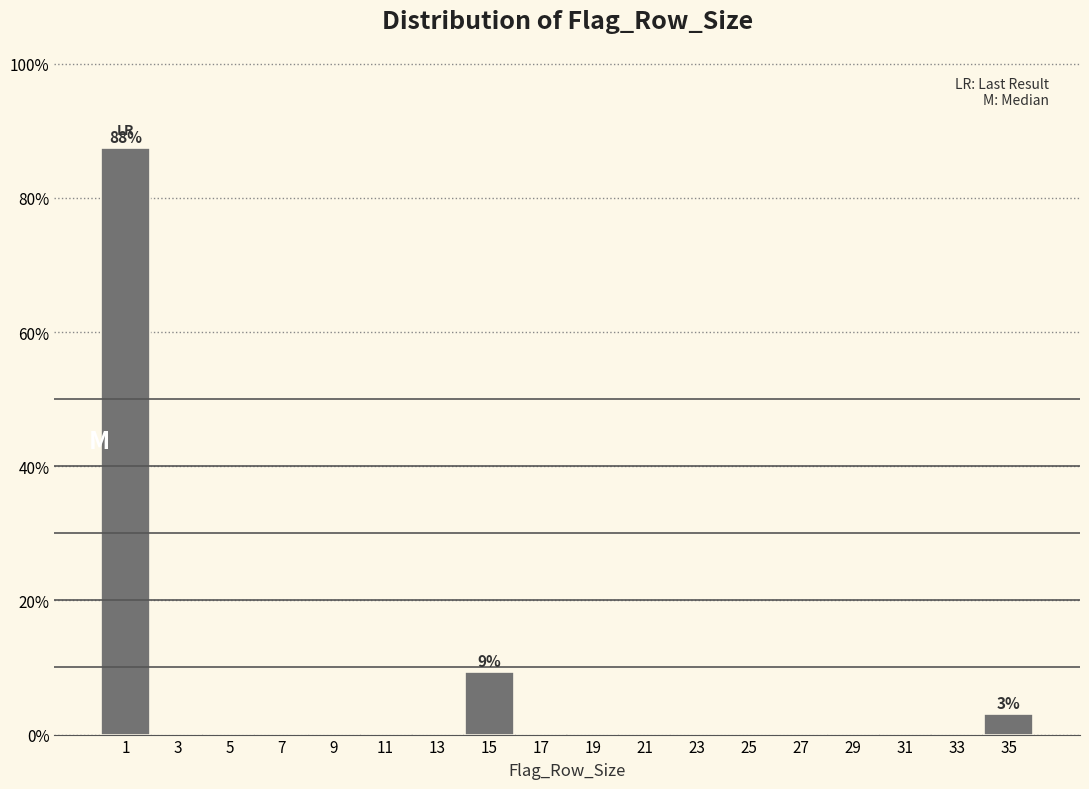

Reading left to right, transcribe all the data shown in this chart.

1=87.5	3=0.0	5=0.0	7=0.0	9=0.0	11=0.0	13=0.0	15=9.4	17=0.0	19=0.0	21=0.0	23=0.0	25=0.0	27=0.0	29=0.0	31=0.0	33=0.0	35=3.1